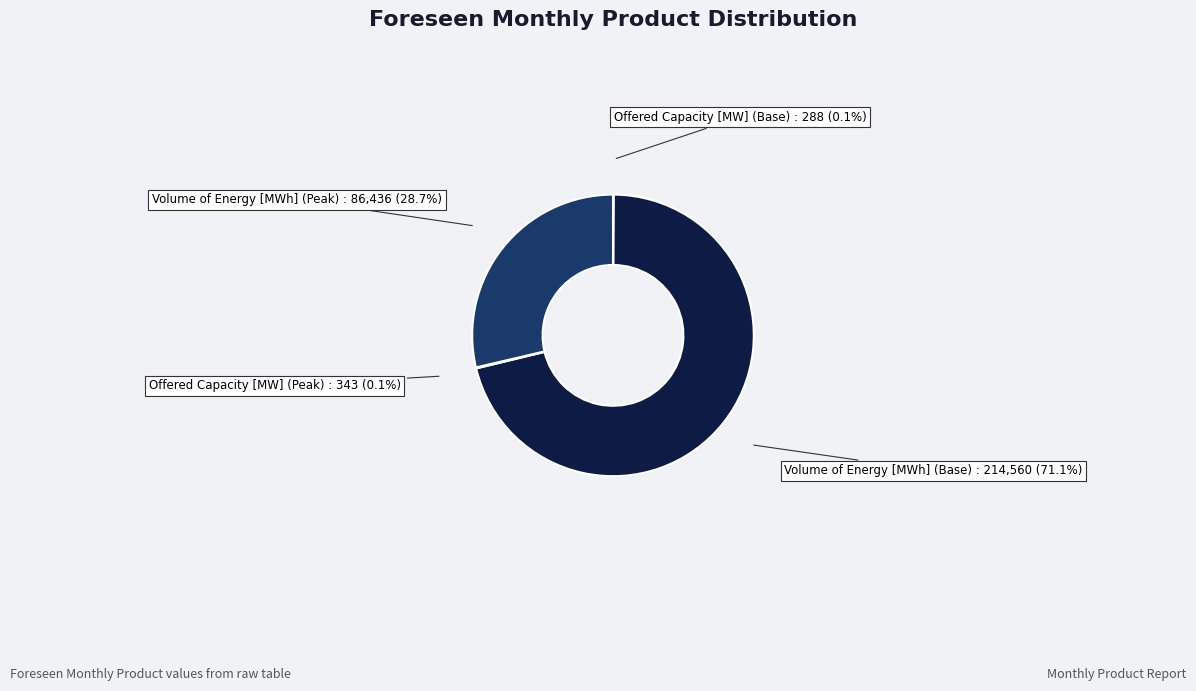

Is there any slice that represents more than half of the pie?

Yes